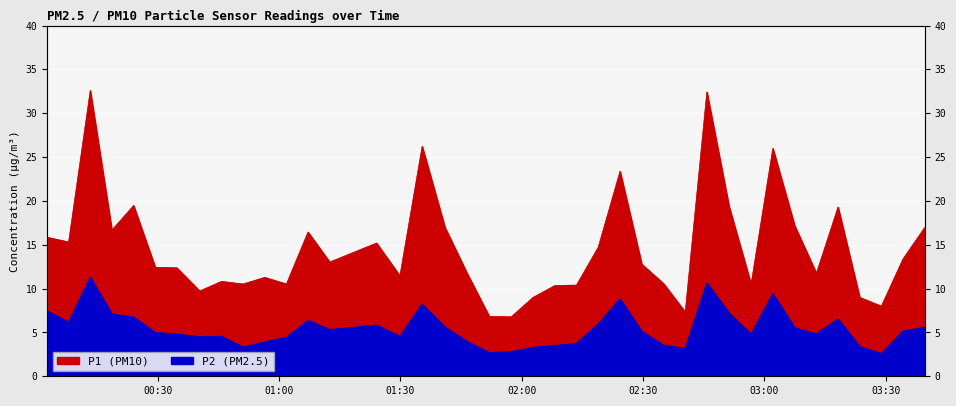

In P2, how many points are higher than both neighbors (excluding endpoints)?

9